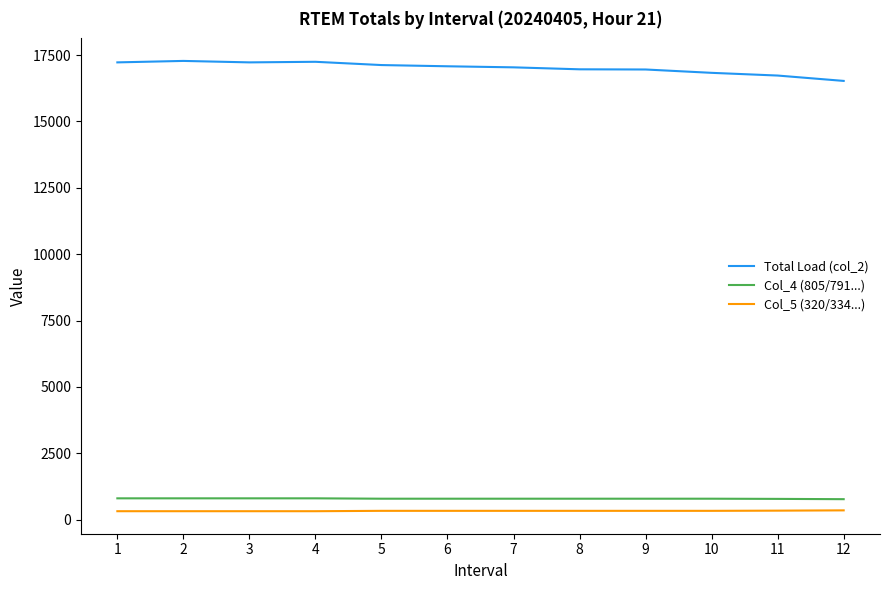

Is the value of Col_4 (805/791...) at 8 greater than the value of Col_5 (320/334...) at 12?

Yes